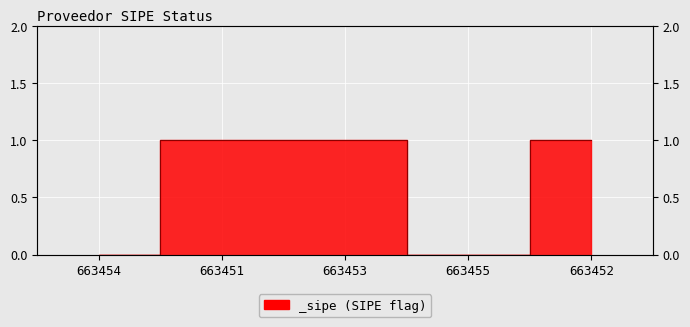

Rank the categories by value from lowest to highest.

663454, 663455, 663451, 663453, 663452